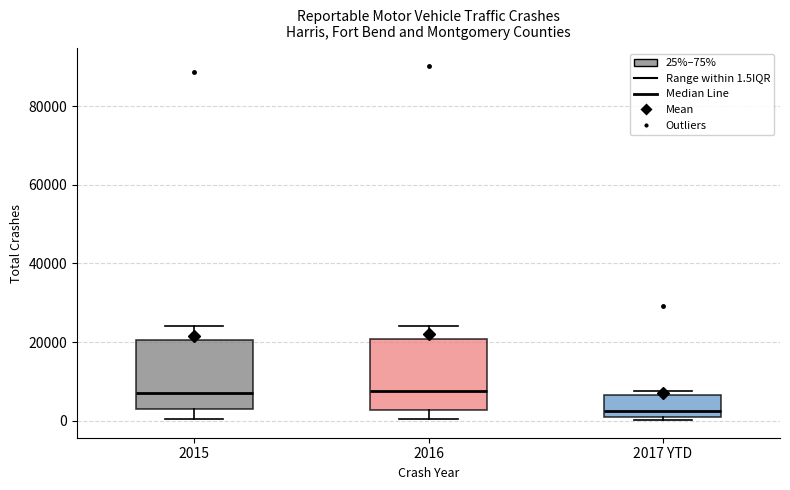

Where is the upper edge of the box for 2015 on the y-axis? The values are not printed on the chart, so give them approximately, as read against the axis.

20000